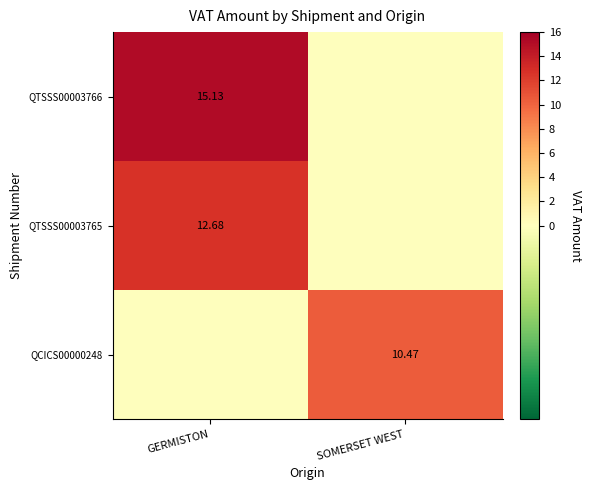

Is the value of QTSSS00003765 at GERMISTON greater than the value of QTSSS00003766 at GERMISTON?

No